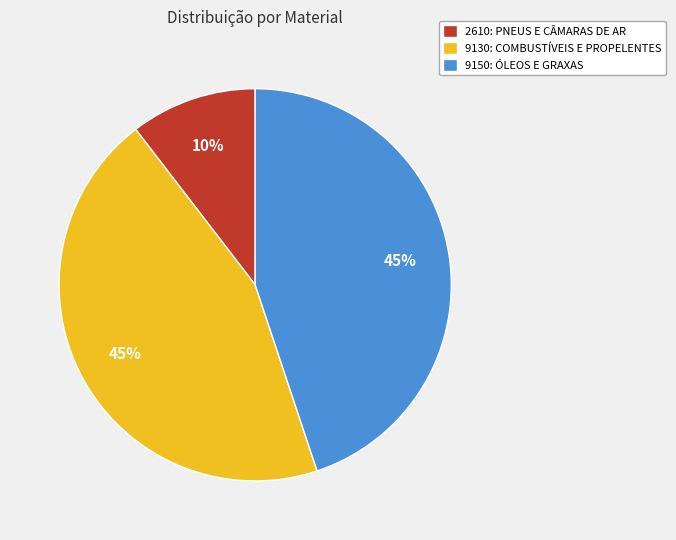

To the nearest percent, what percentage of the pie is 9150: ÓLEOS E GRAXAS?

45%